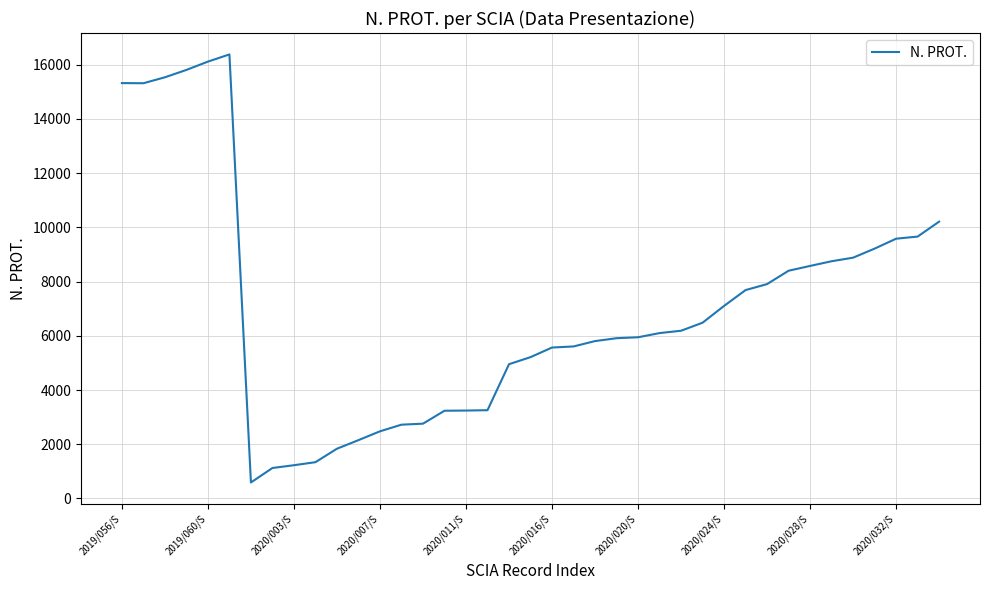

What is the smallest value displayed?

588